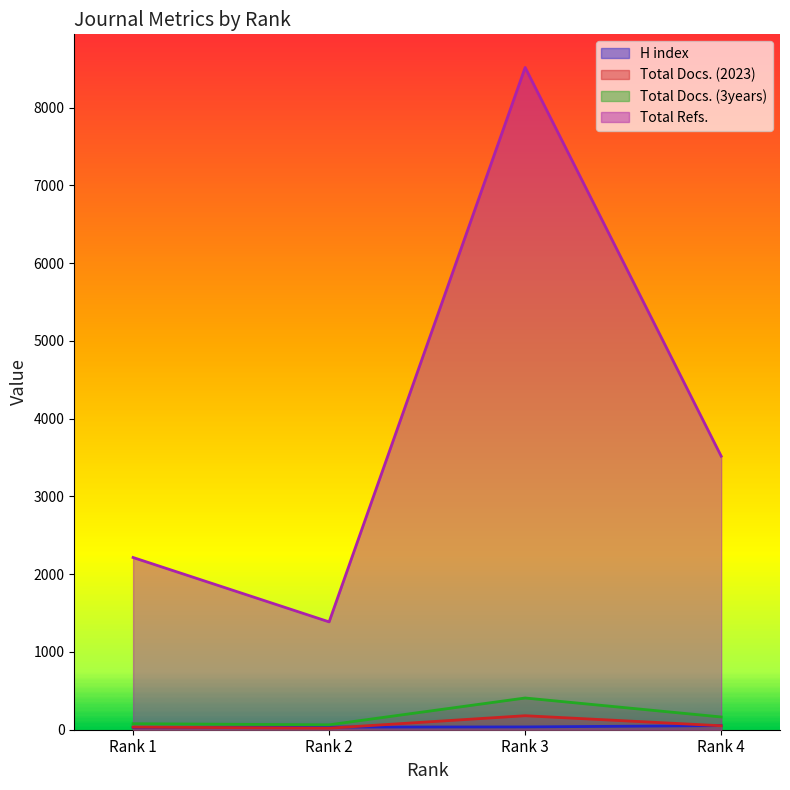

The Total Docs. (2023) series shows 34 at Rank 1. True or false?

True